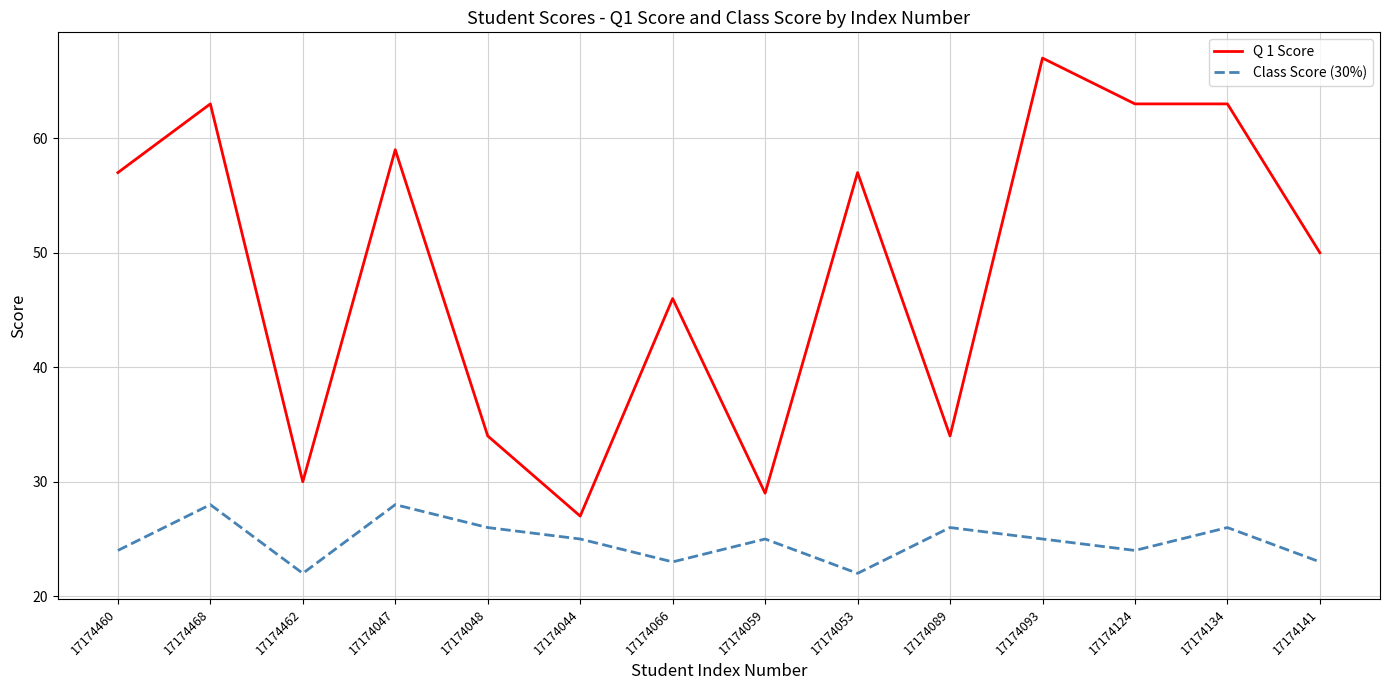

Which series has the largest range (max minus min)?

Q 1 Score